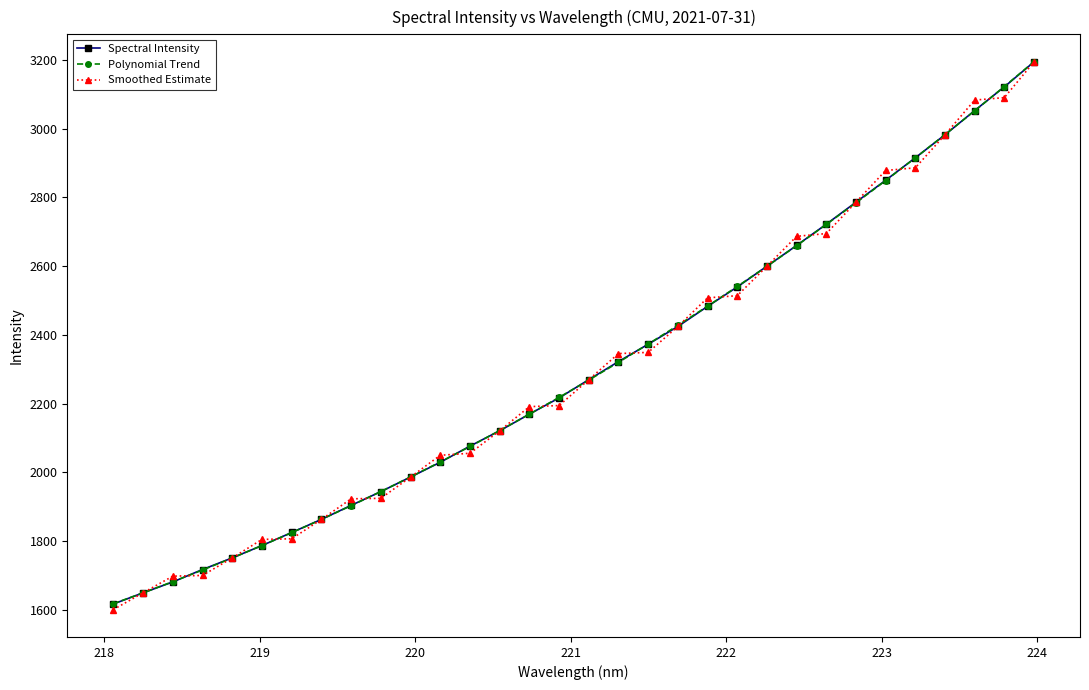

How many lines are shown in the chart?

3